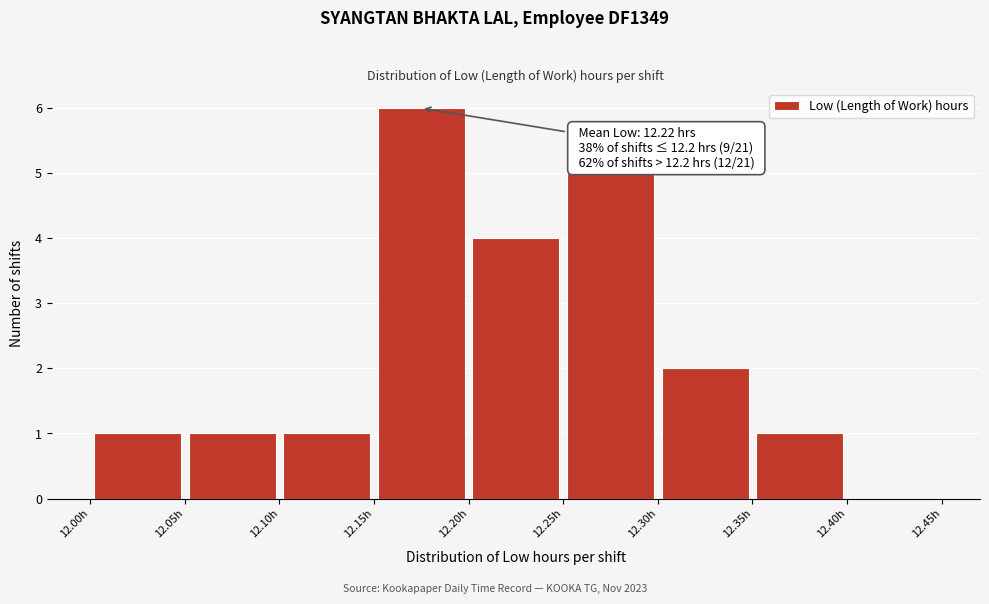

Which range on the x-axis has the tallest bar?

12.15 to 12.20